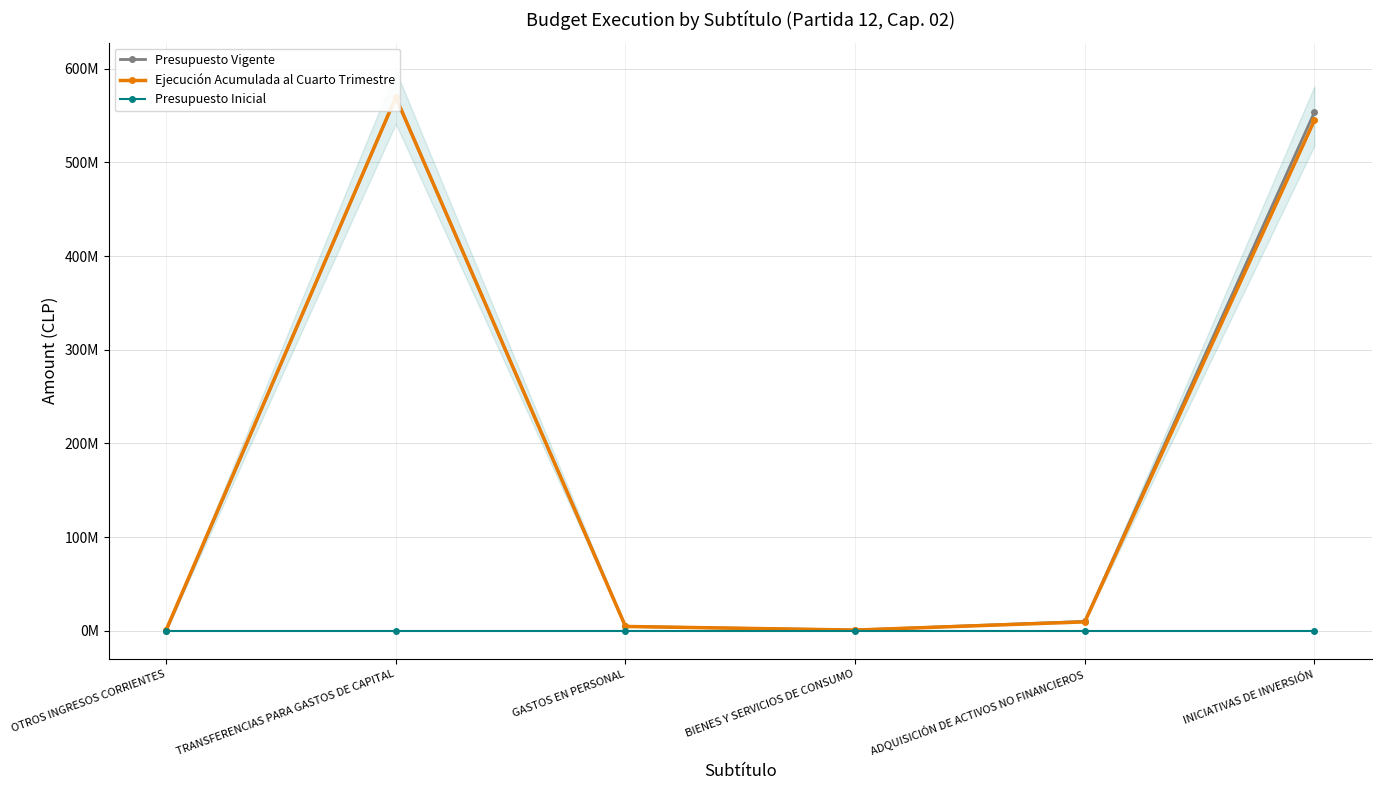

At how many categories does at least one series exceed 287011457?

2